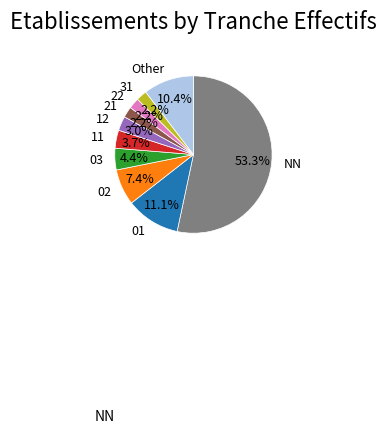

Is the sum of 03 and 01 greater than half?

No